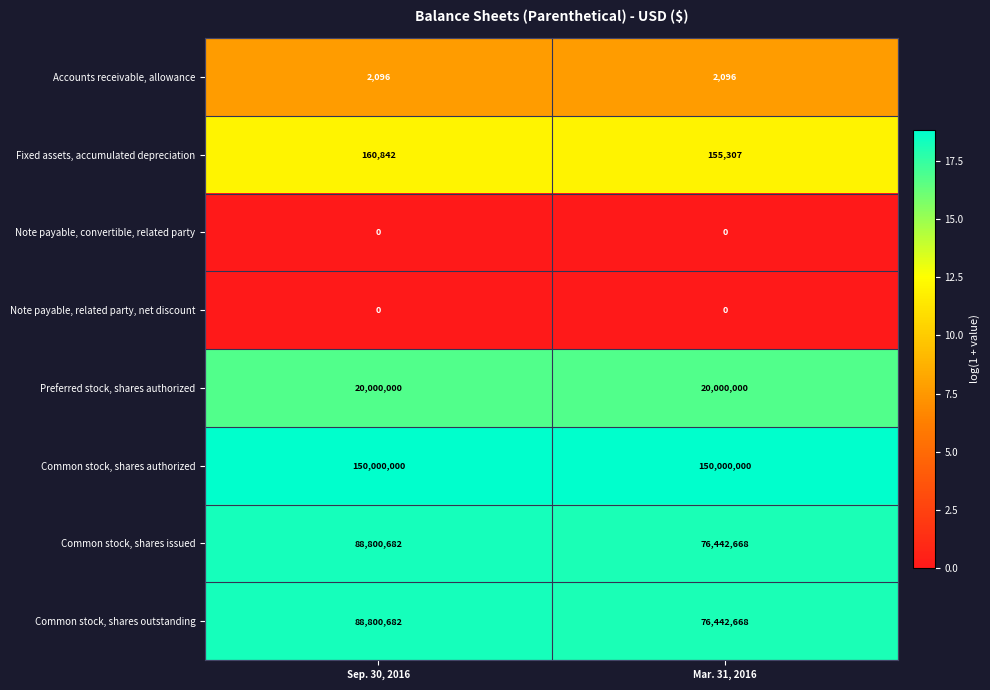

Rank the categories by Fixed assets, accumulated depreciation value from lowest to highest.

Mar. 31, 2016, Sep. 30, 2016